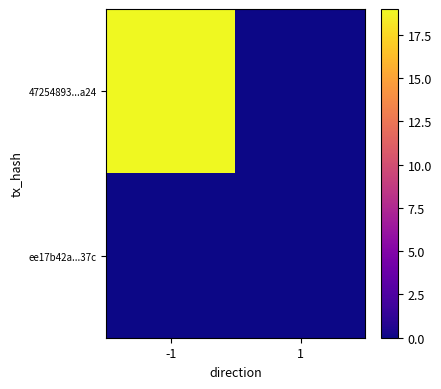

Reading right to left, what are all the values shown in this chart?

47254893...a24: 1=0	-1=19
ee17b42a...37c: 1=0	-1=0